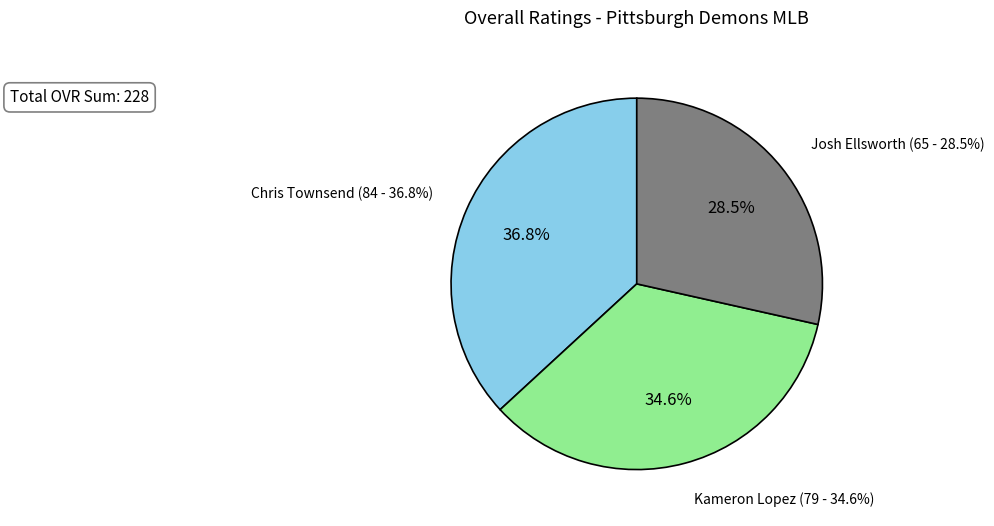

Do Kameron Lopez and Josh Ellsworth together represent more than half of the pie?

Yes